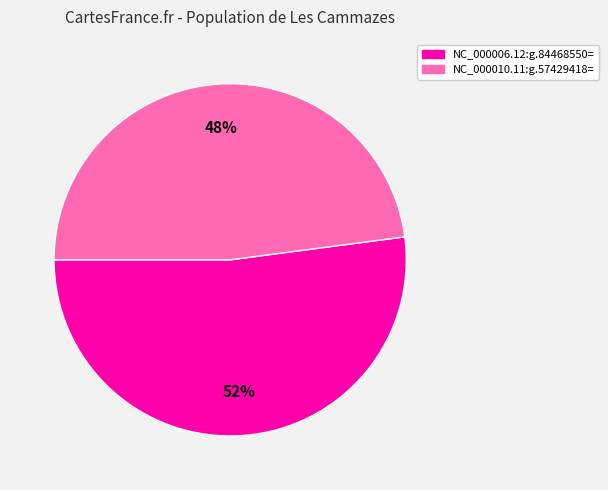

Rank the categories by value from highest to lowest.

NC_000006.12:g.84468550=, NC_000010.11:g.57429418=